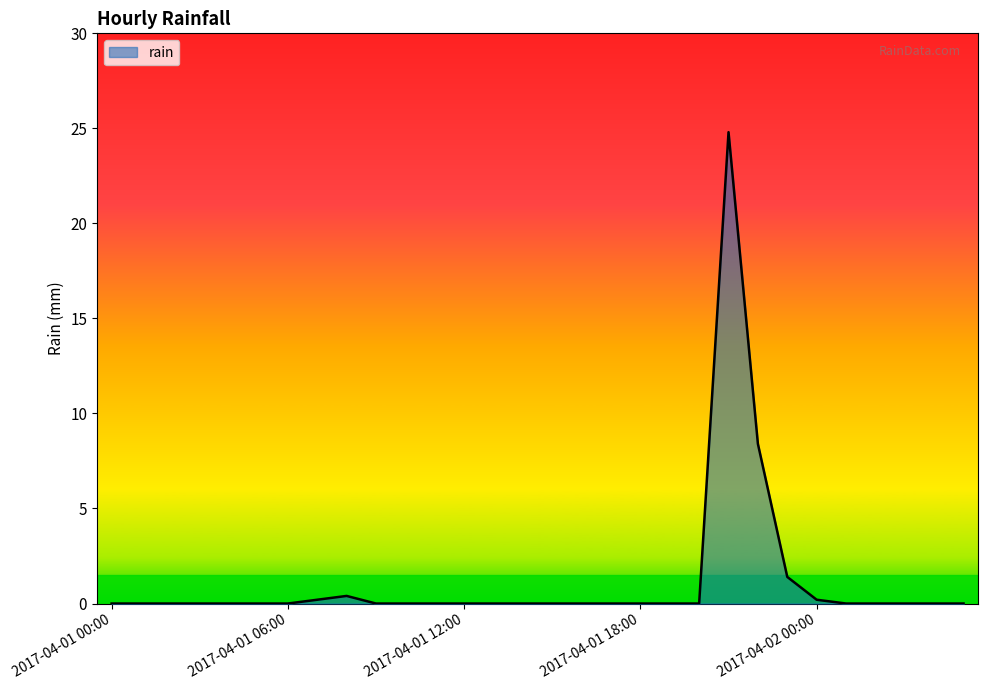

What position from the right is 2017-04-01 17:00?

13